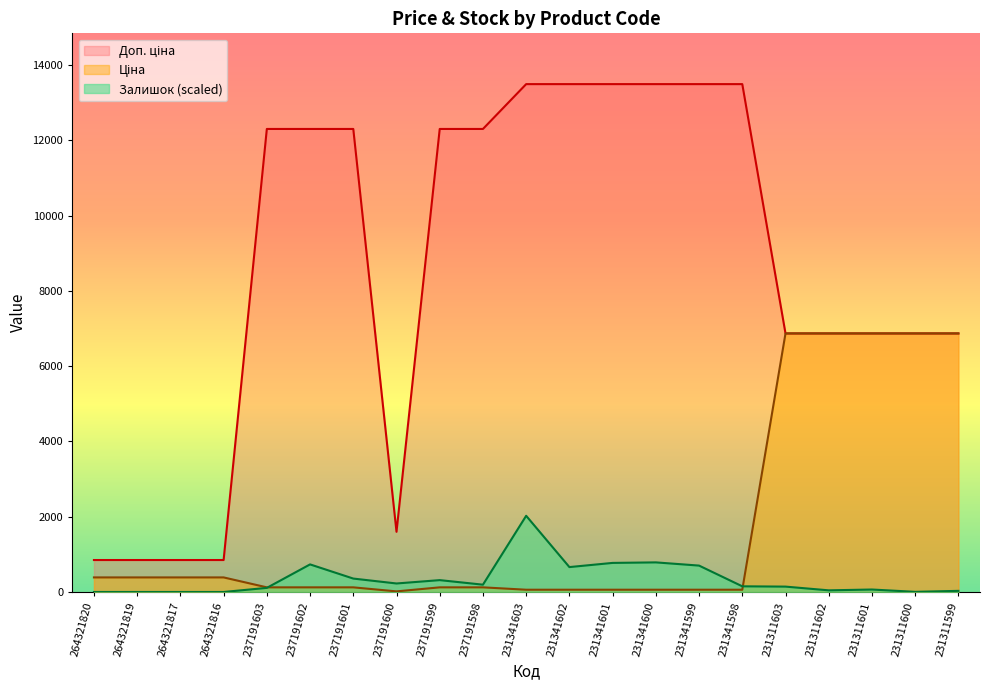

How many lines are shown in the chart?

3